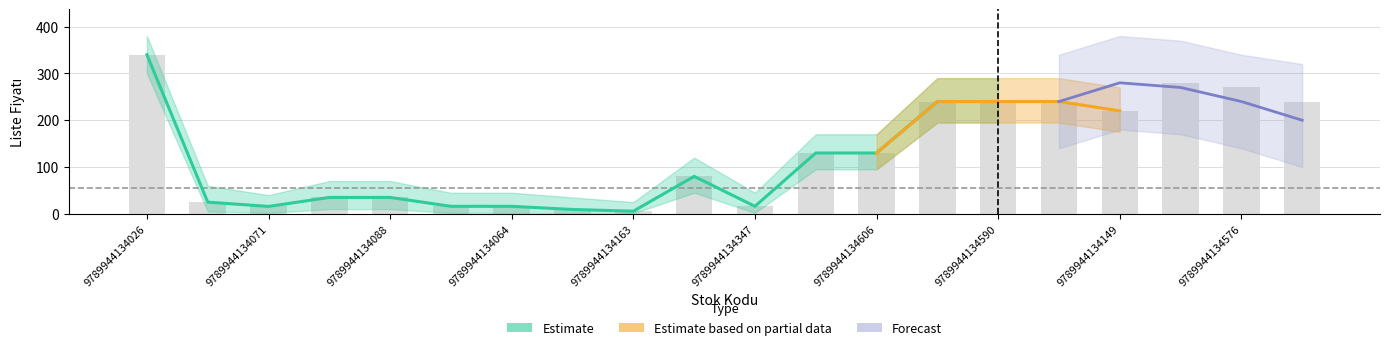

Are the bars horizontal?

No